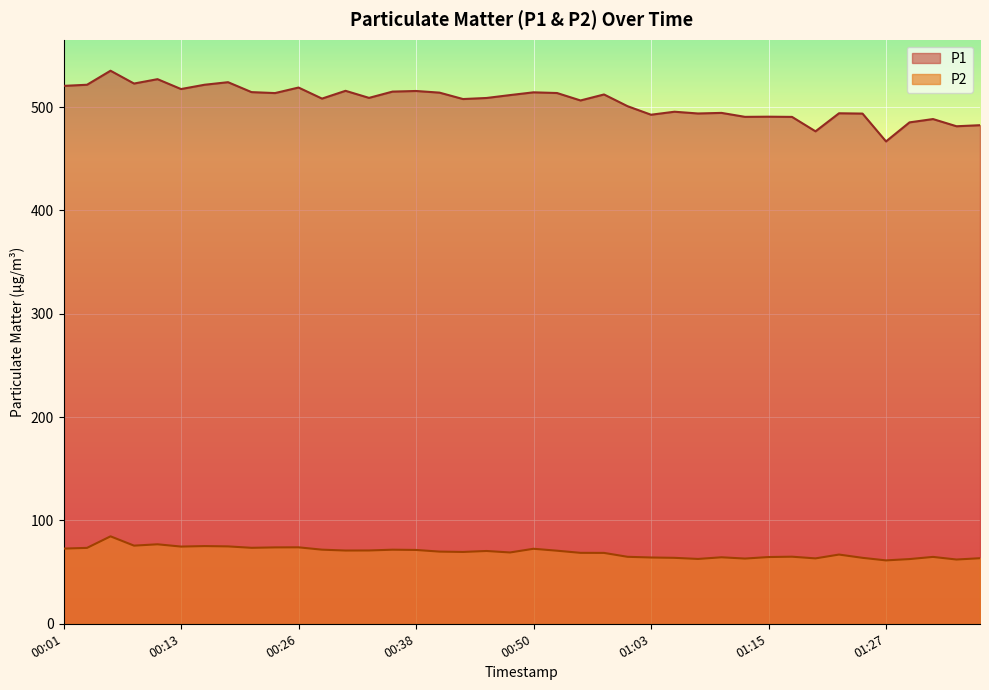

Where does the P1 series first go above 508?

00:01